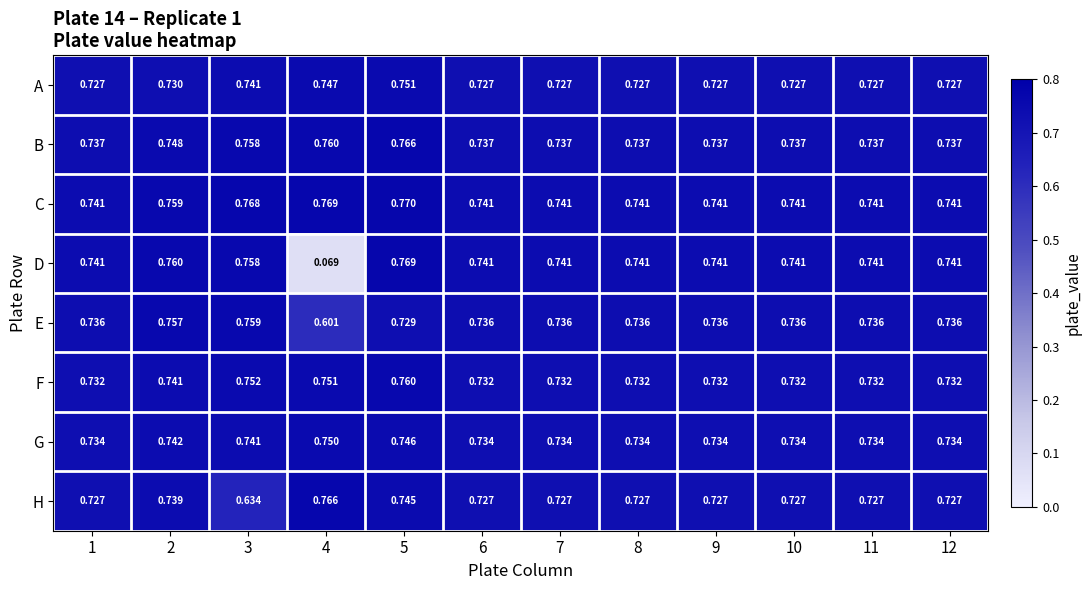

Which series has the largest range (max minus min)?

D